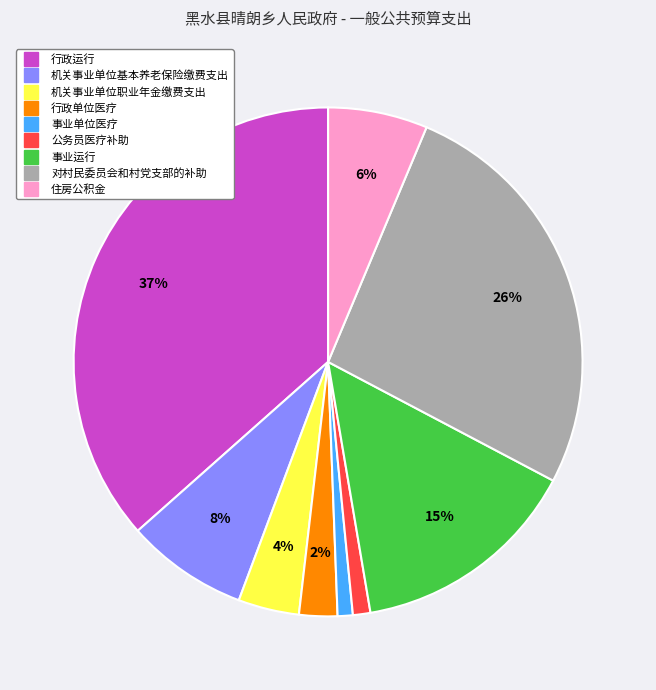

Is the sum of 事业运行 and 行政运行 greater than half?

Yes